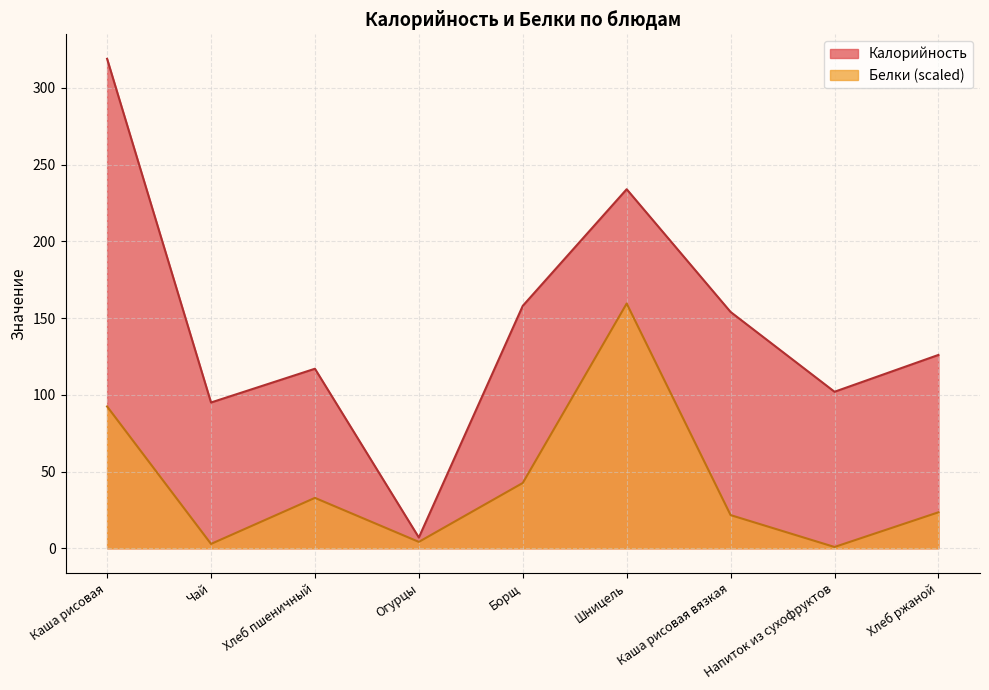

Which category has the highest value in the Белки series?

Шницель